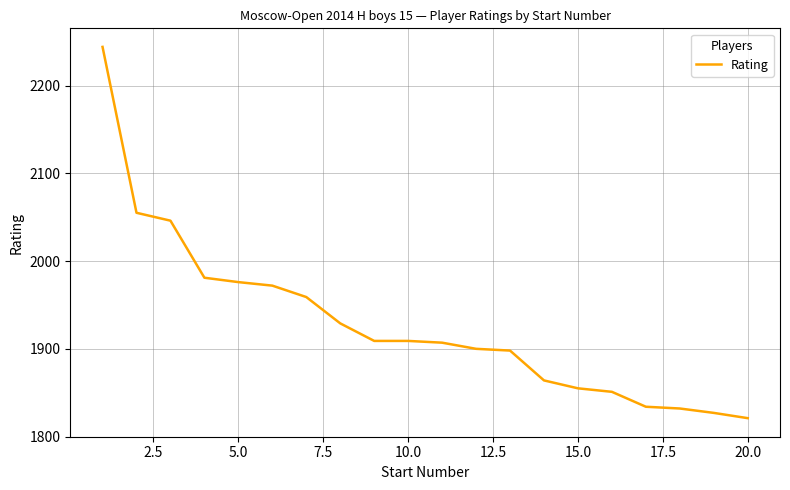

What is the smallest value displayed?

1821